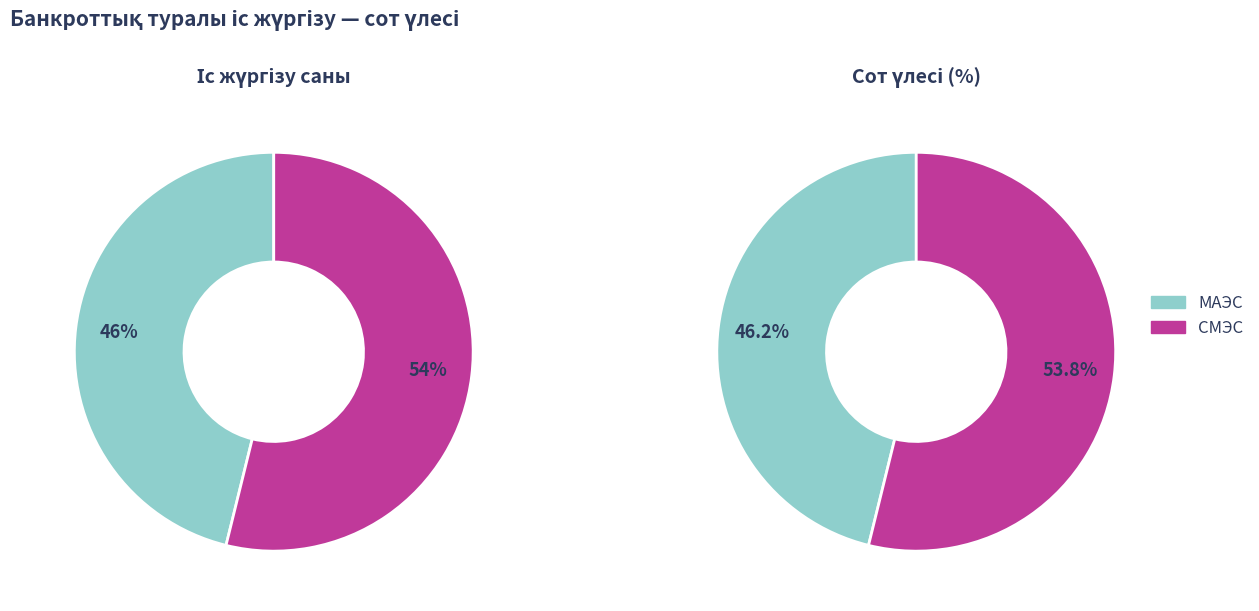

Is the sum of МАЭС and СМЭС greater than half?

Yes